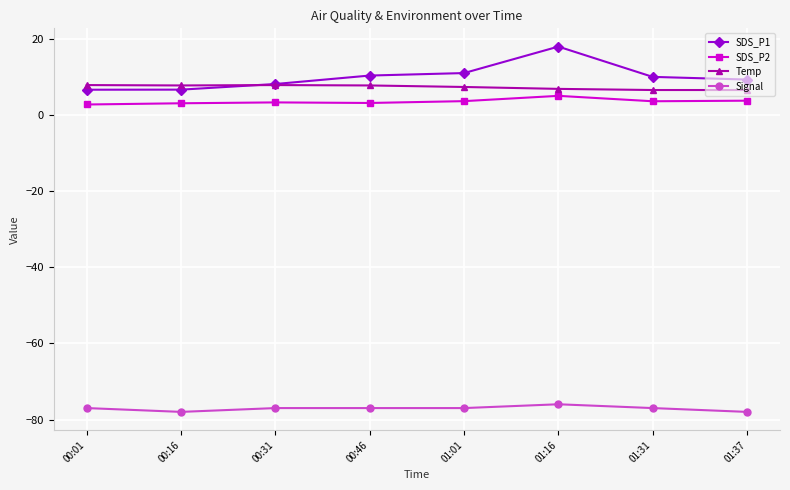

List the series in order of their peak value, lowest first.

Signal, SDS_P2, Temp, SDS_P1